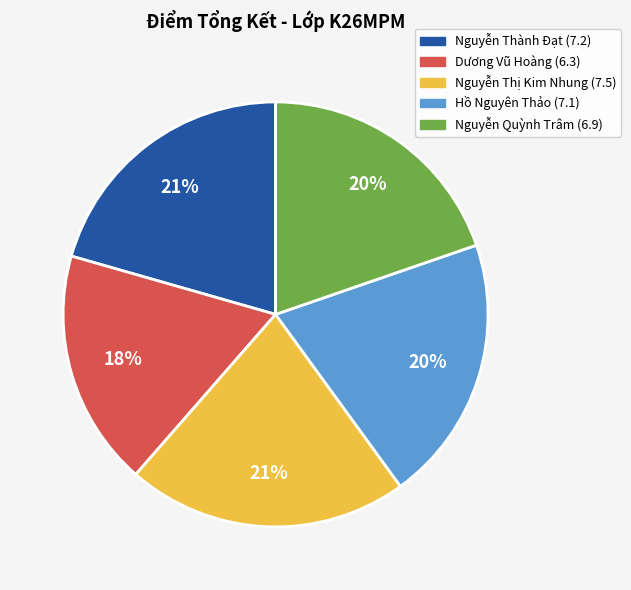

To the nearest percent, what is the combined percentage of Hồ Nguyên Thảo and Dương Vũ Hoàng?

38%